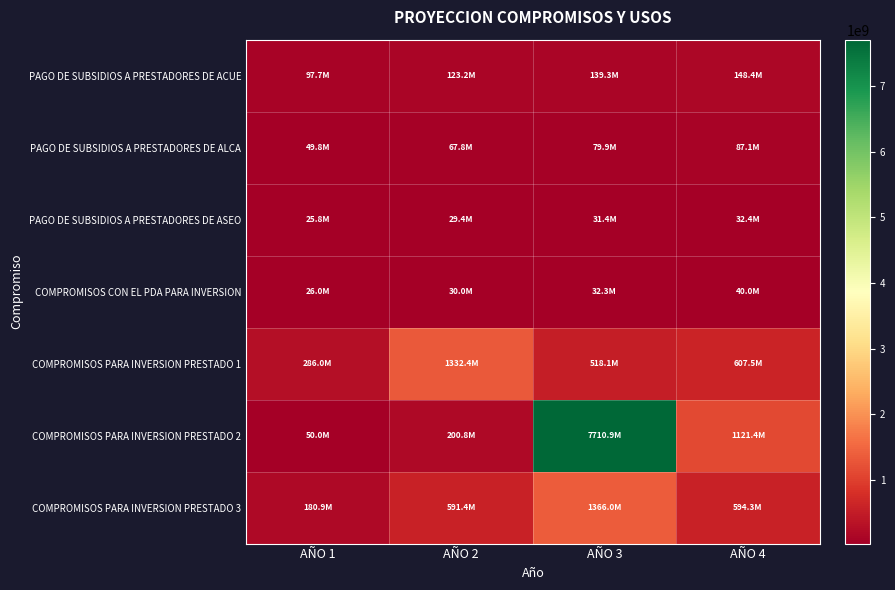

Which category has the lowest value across all series?

AÑO 1